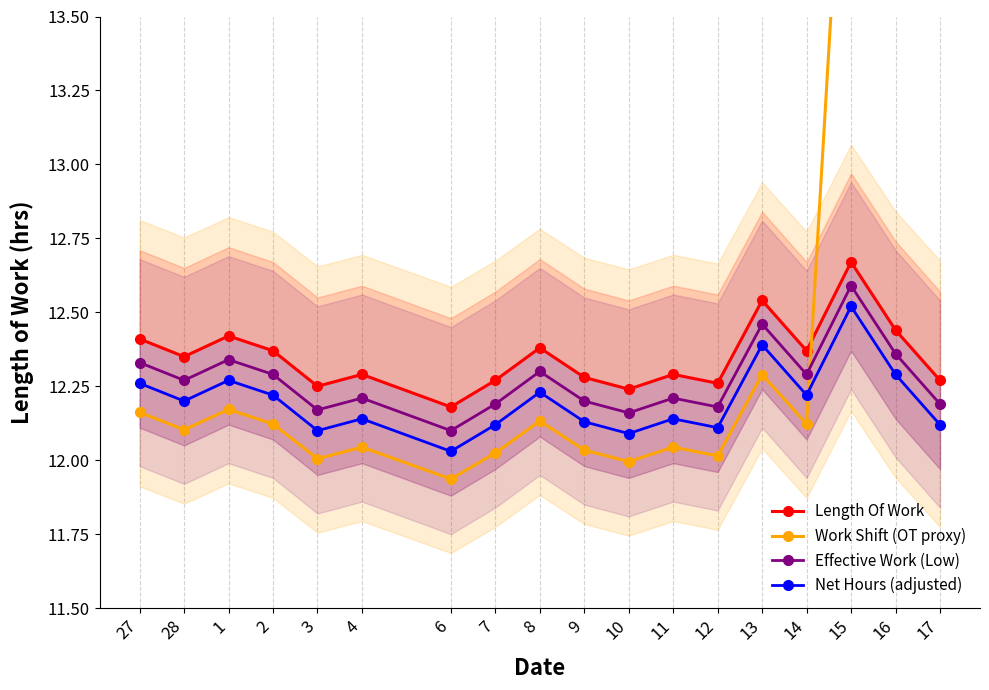

What is the label of the 13th point from the right?

4